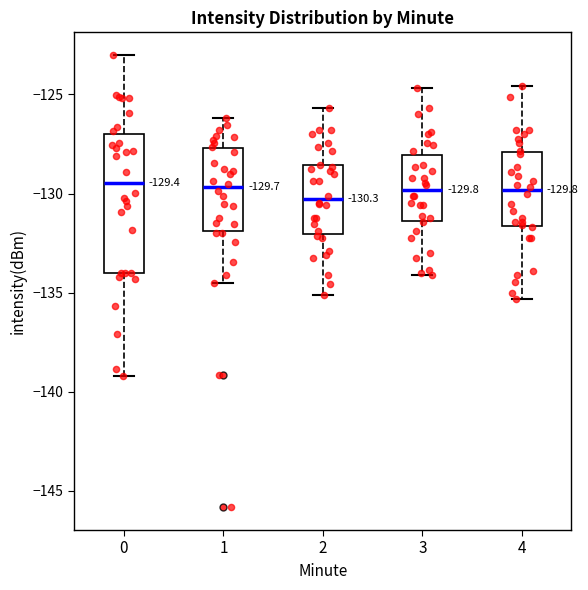

Which box is the tallest, from its lower edge to its upper edge?

0